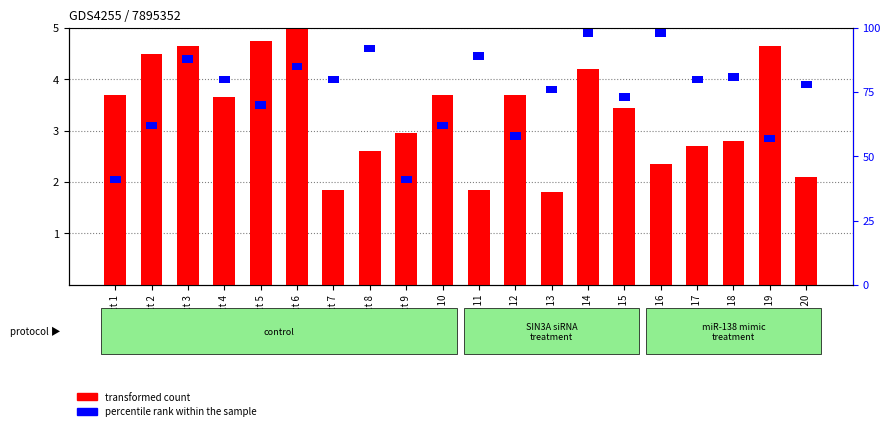

Which category has the lowest value across all series?

Product 1